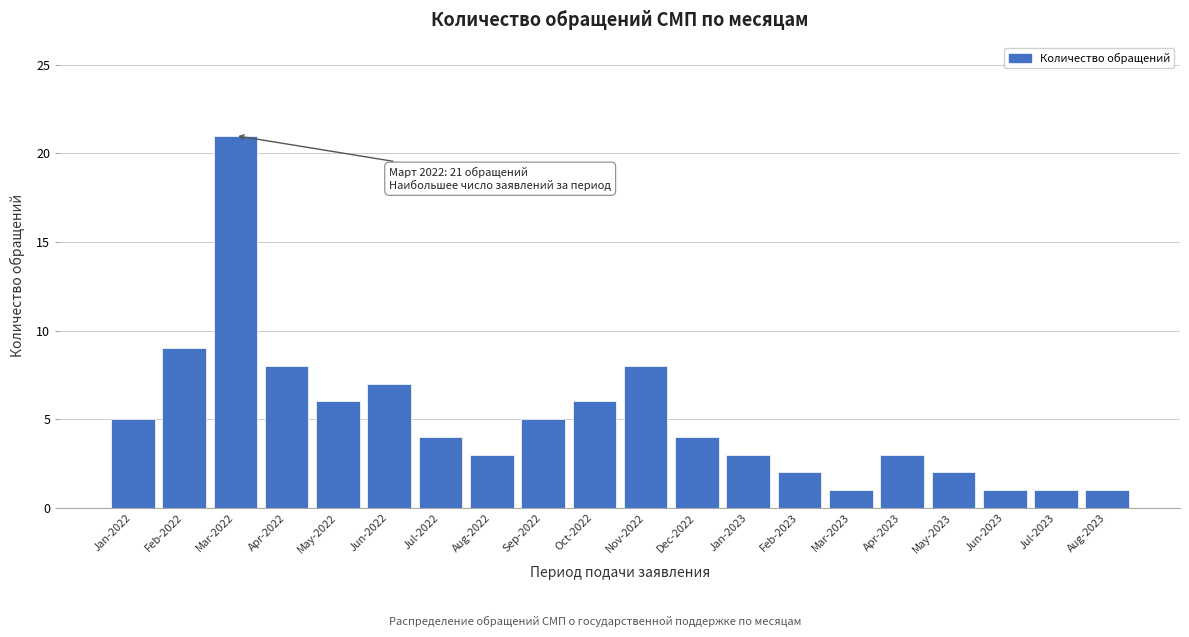

Reading left to right, extract all data points from this chart.

5	9	21	8	6	7	4	3	5	6	8	4	3	2	1	3	2	1	1	1